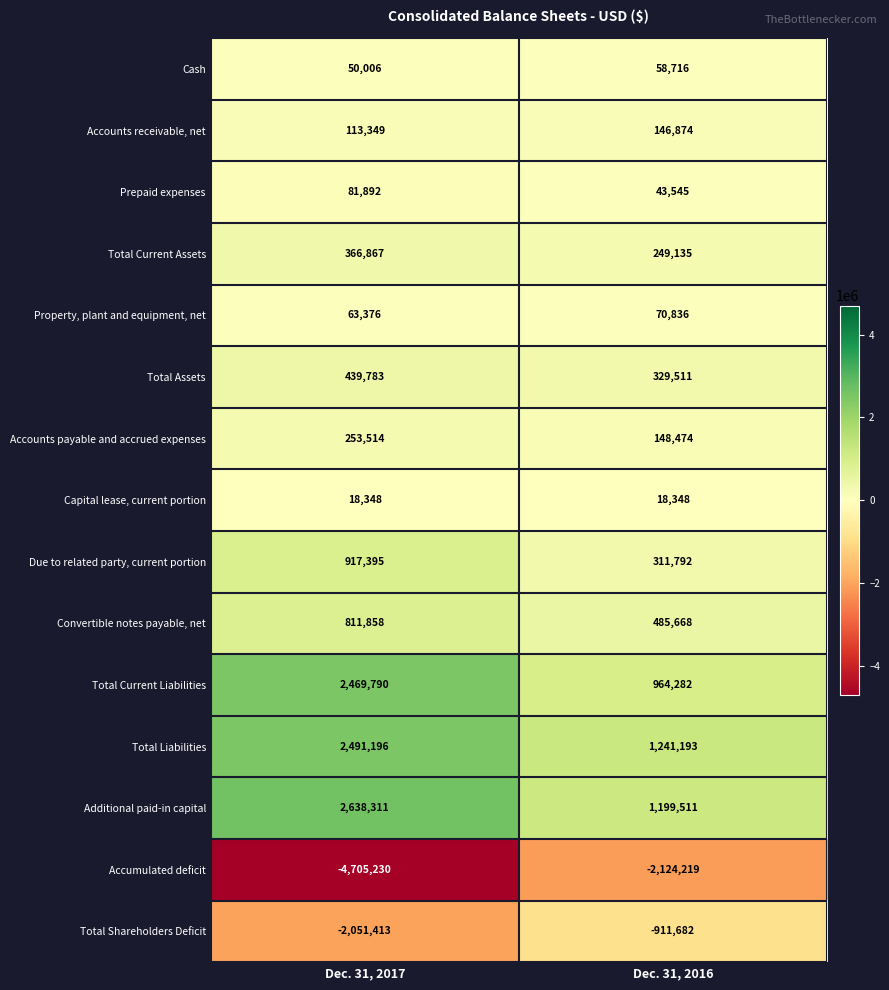

What is the difference between the highest and lowest values at Dec. 31, 2016?

3365412